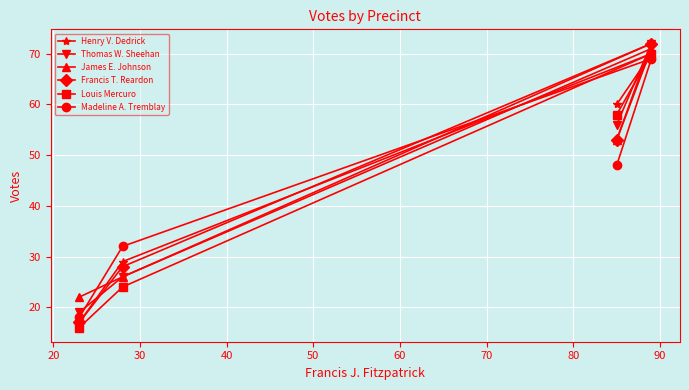

What is the lowest value of the Louis Mercuro series?

16